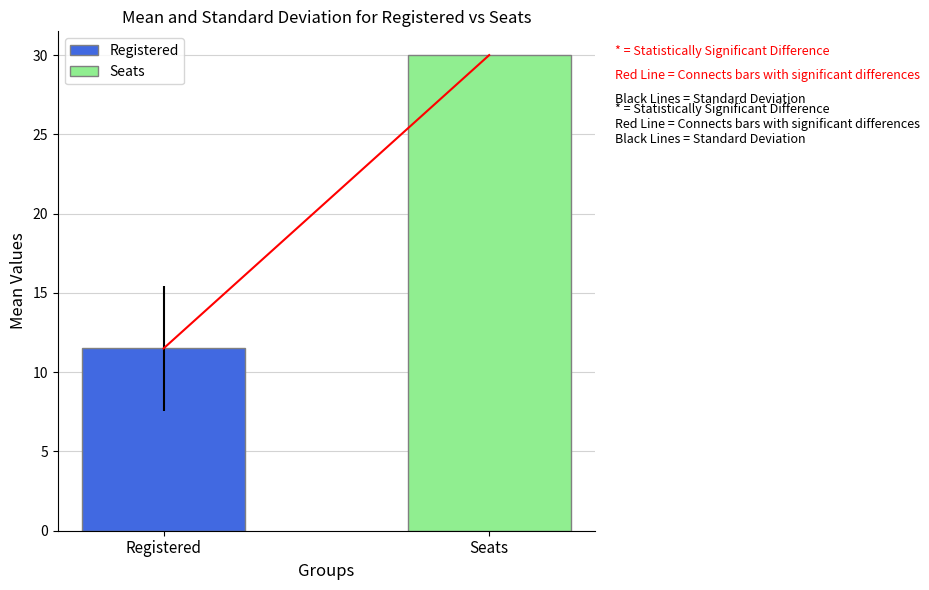

Rank the series by their average value, from highest to lowest.

Seats, Registered